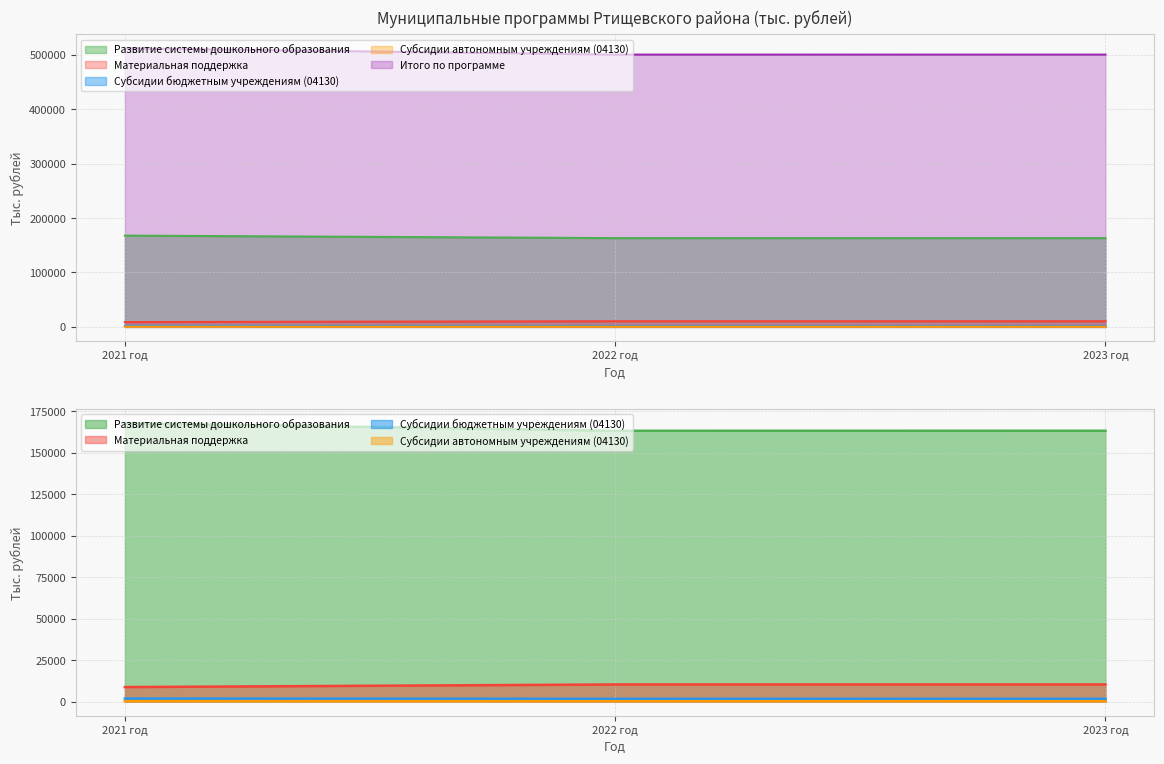

What is the label of the 3rd point from the right?

2021 год